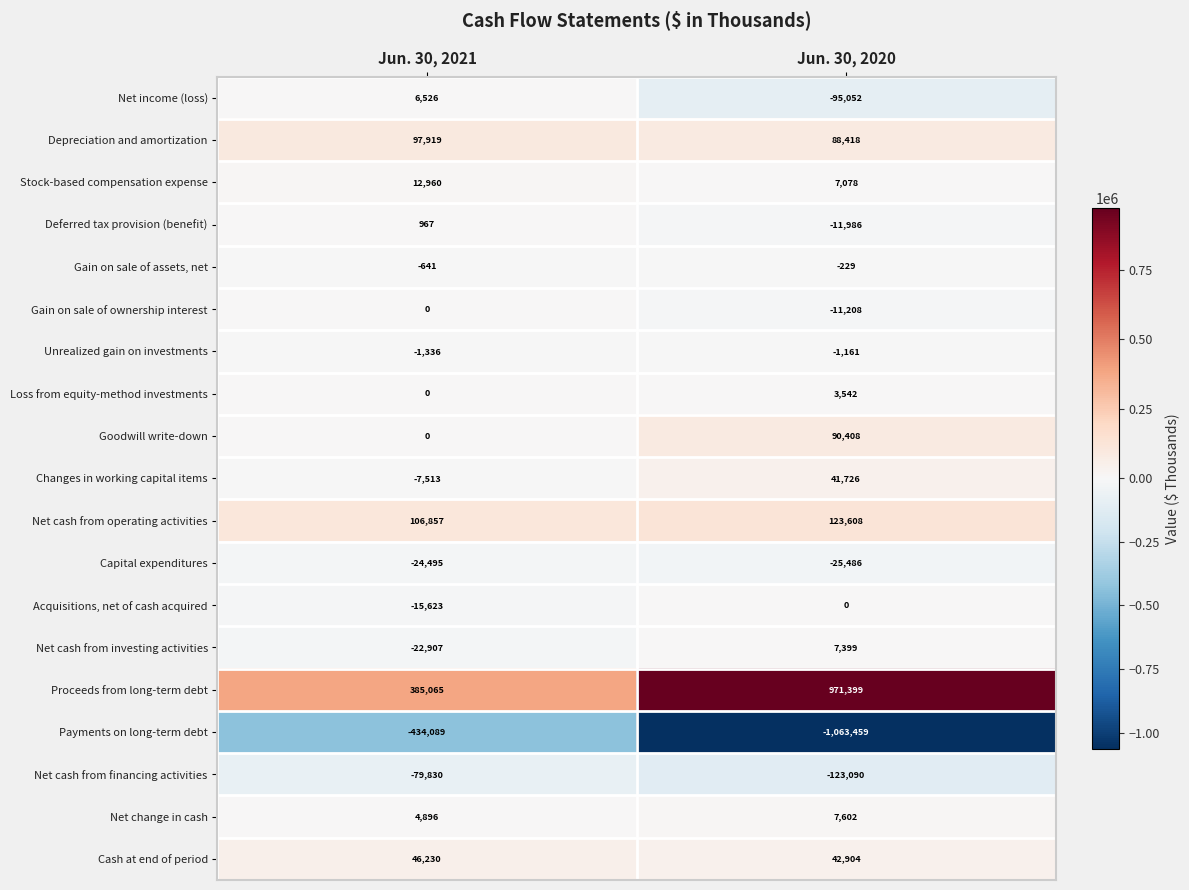

Read the Cash at end of period value at Jun. 30, 2020, to the nearest 50.

42900